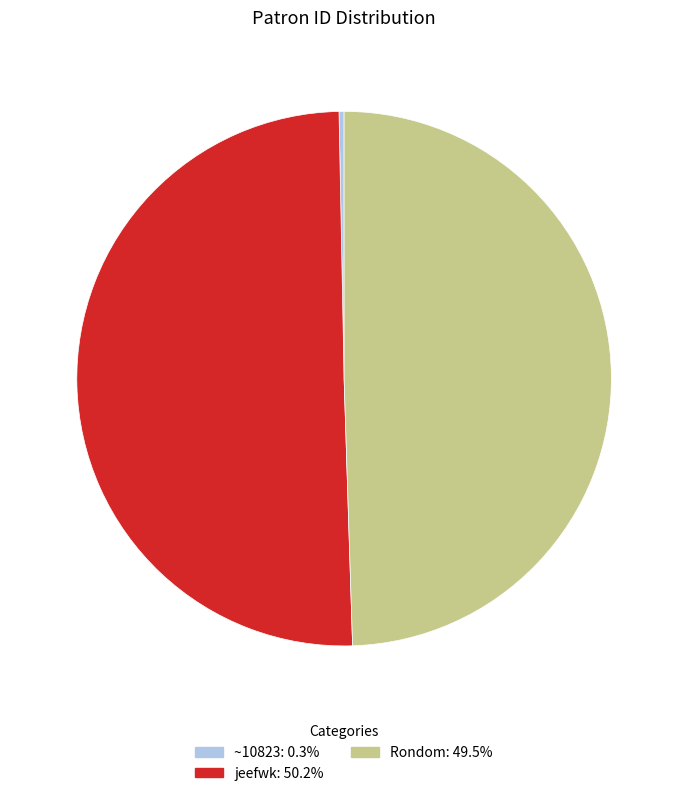

Is the sum of Rondom and jeefwk greater than half?

Yes